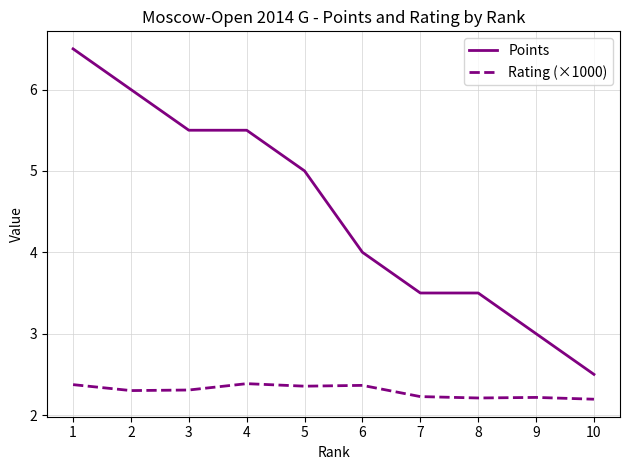

Count the number of categories in the chart.

10